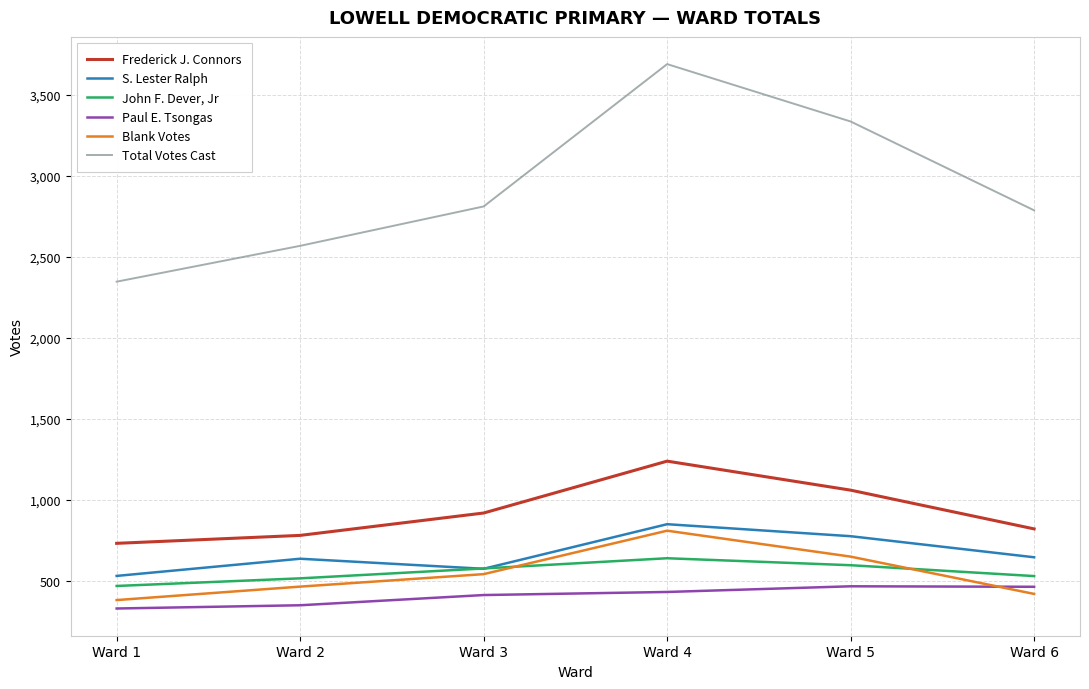

How many lines are shown in the chart?

6